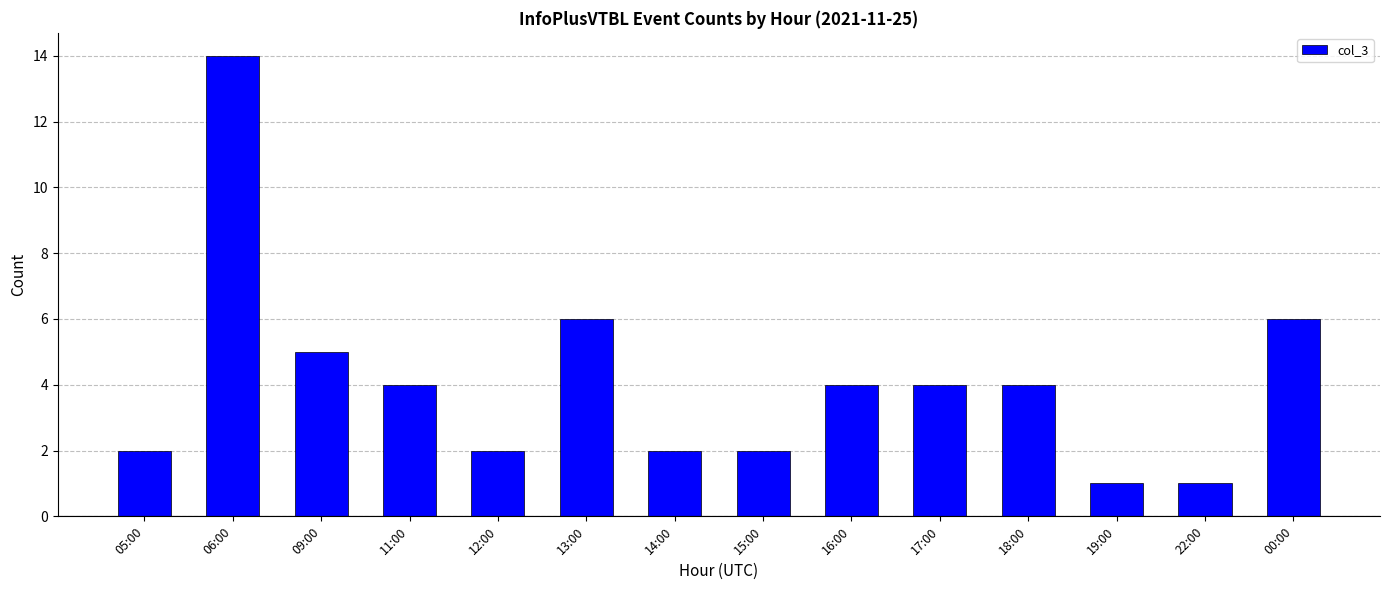

Between 13:00 and 09:00, which is larger?

13:00